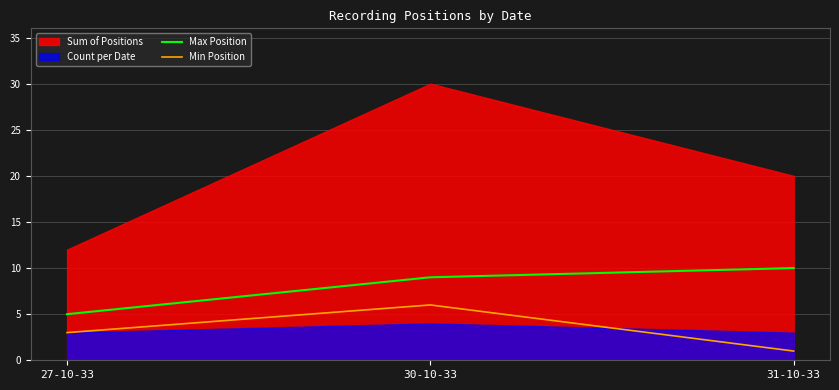

List the labels in order of Max Position value, largest first.

31-10-33, 30-10-33, 27-10-33